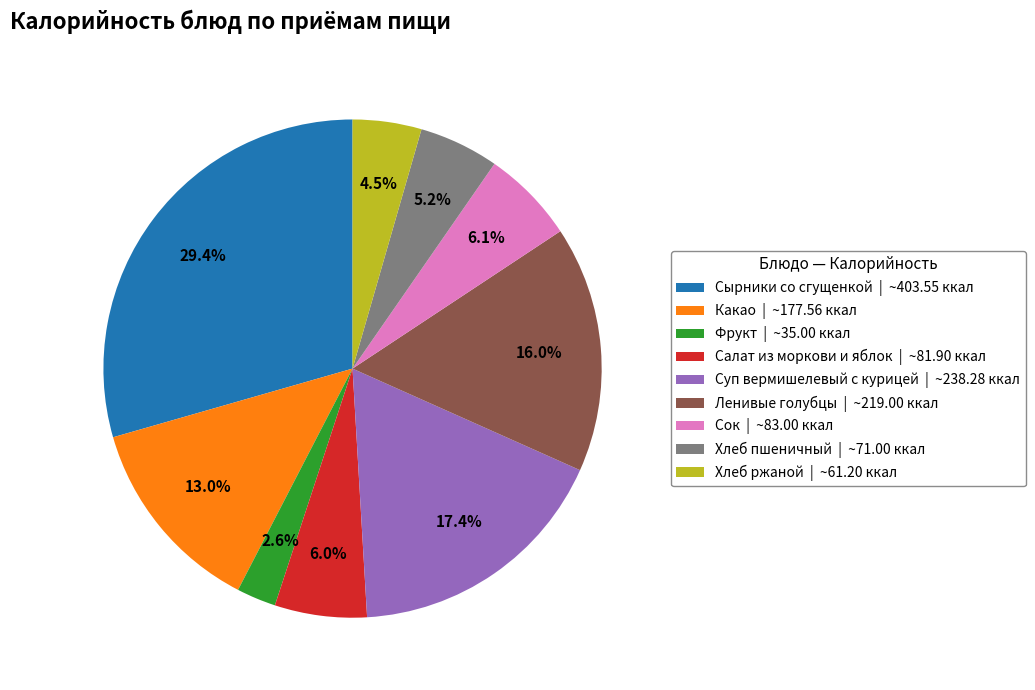

To the nearest percent, what percentage of the pie is Сок?

6%